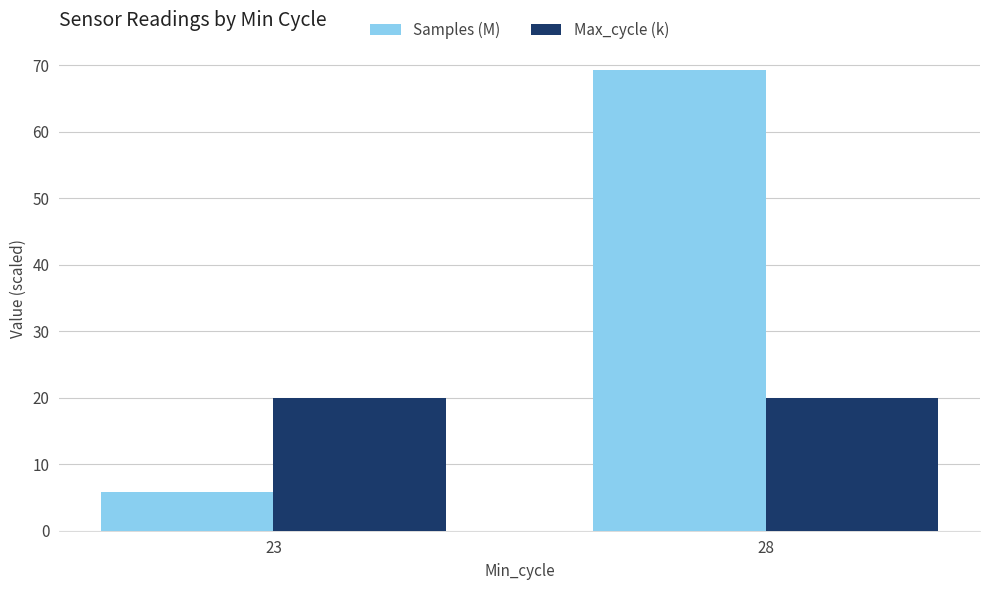

Where does the Samples (M) series first go above 69?

28